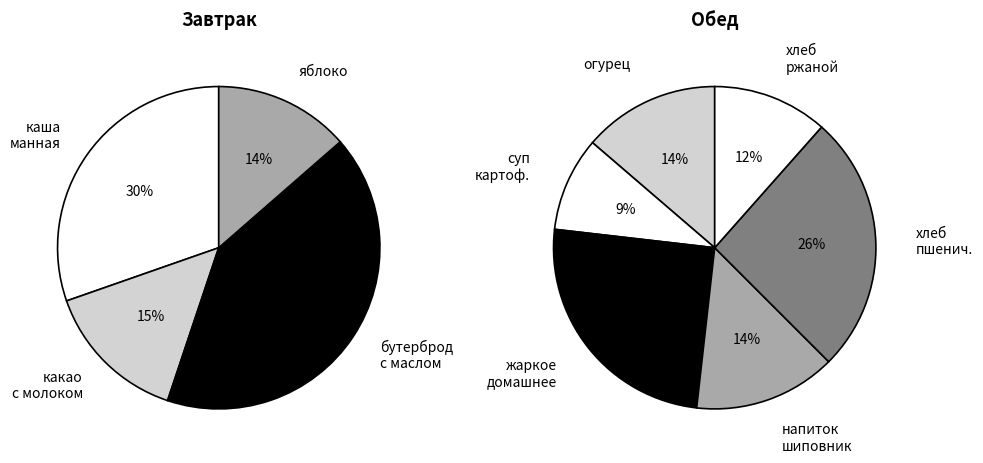

To the nearest percent, what is the difference between the 2 and 5 slice percentages?

42%